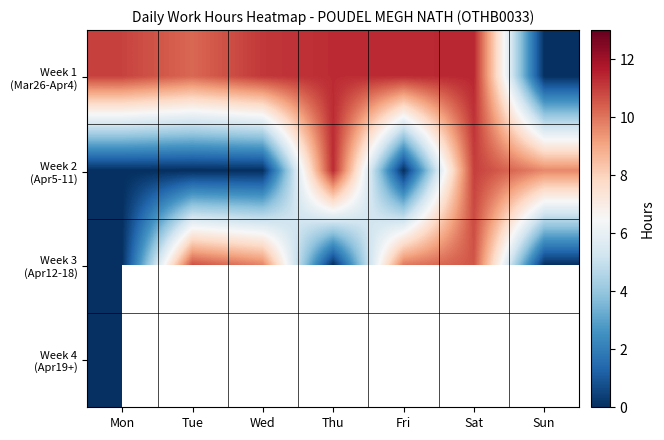

At which category does the chart reach its minimum across all series?

Sun